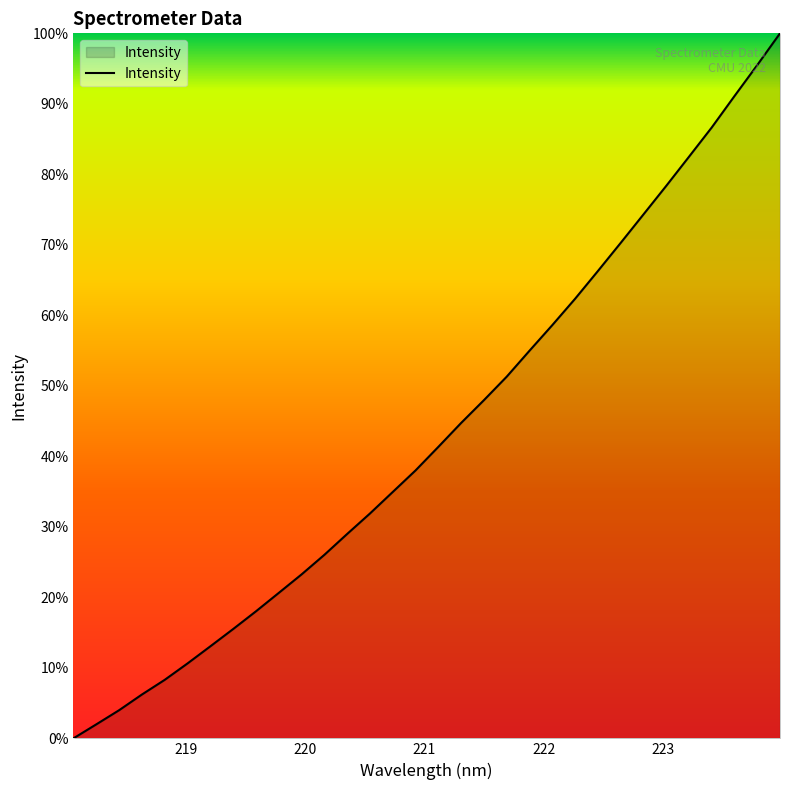

Does the chart have visible grid lines?

No